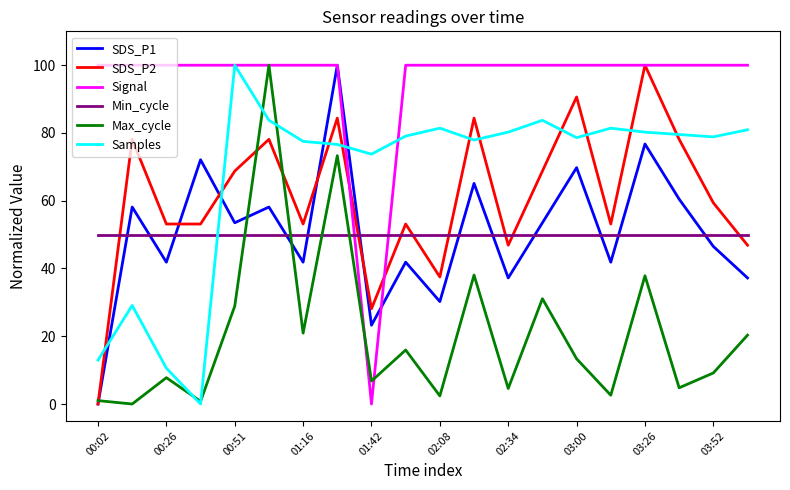

True or false: Signal and SDS_P1 cross at least once.

True